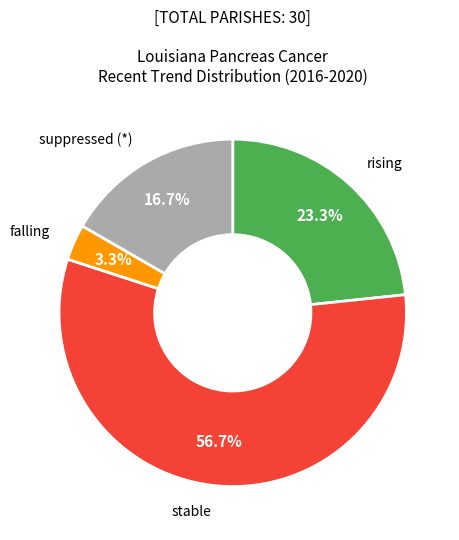

Which has a higher value, falling or rising?

rising